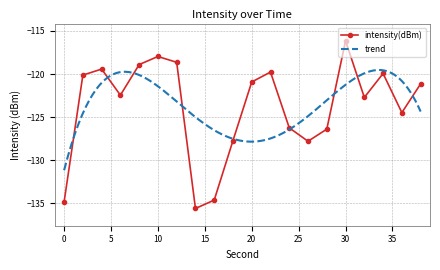

True or false: there are more than 1 points higher than both neighbors.

True